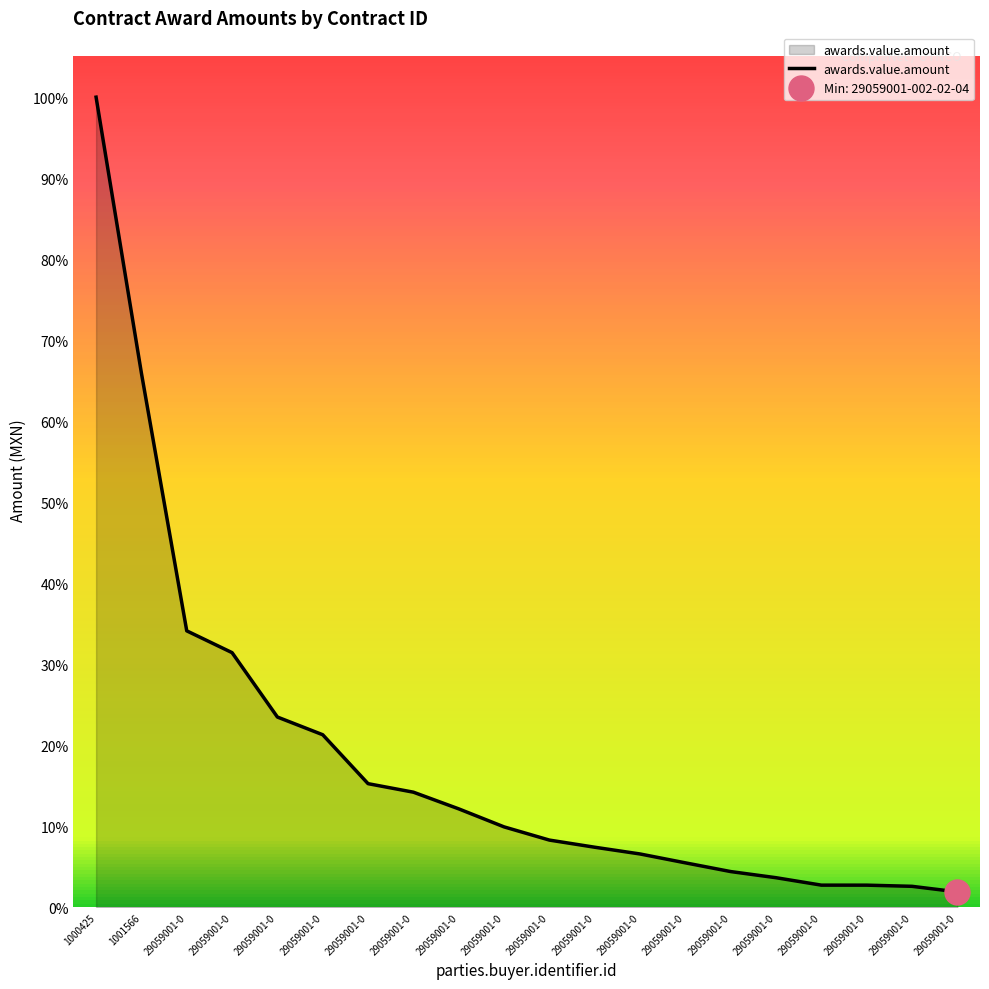

How many lines are shown in the chart?

1